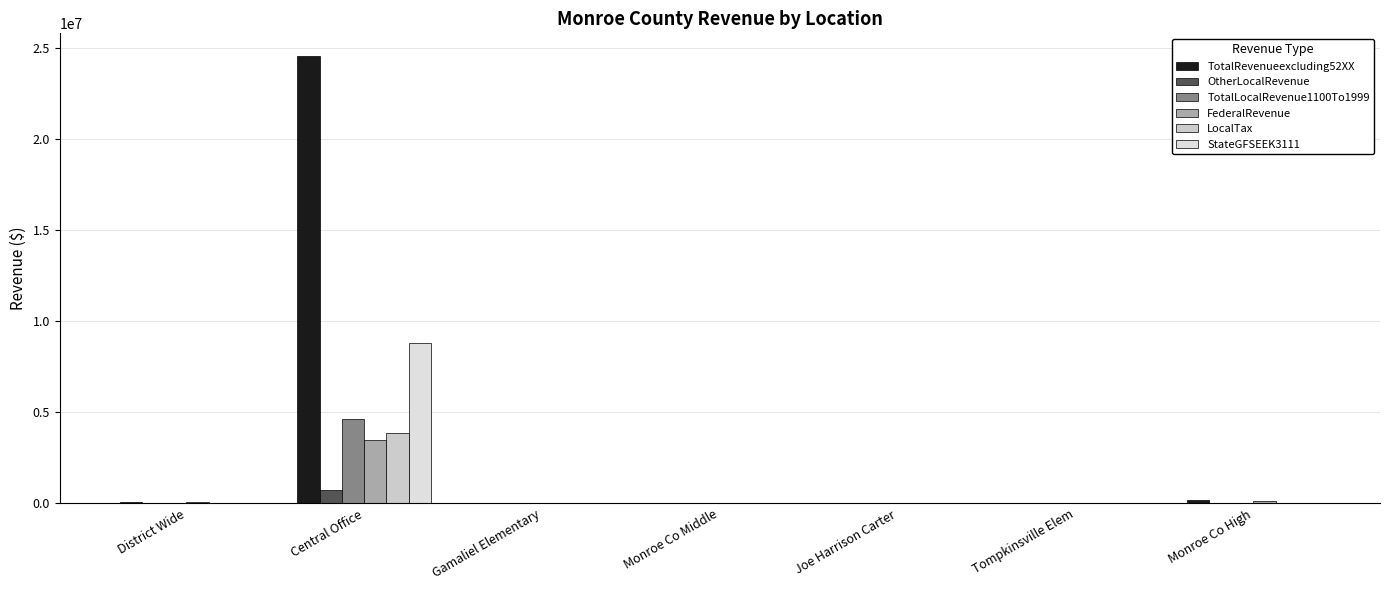

List the labels in order of OtherLocalRevenue value, largest first.

Central Office, Monroe Co High, Monroe Co Middle, Tompkinsville Elem, Joe Harrison Carter, Gamaliel Elementary, District Wide